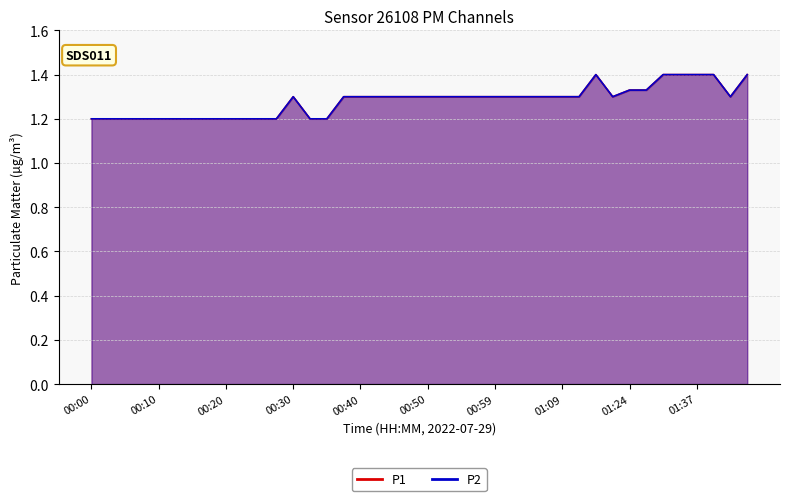

At how many categories does at least one series exceed 1?

40